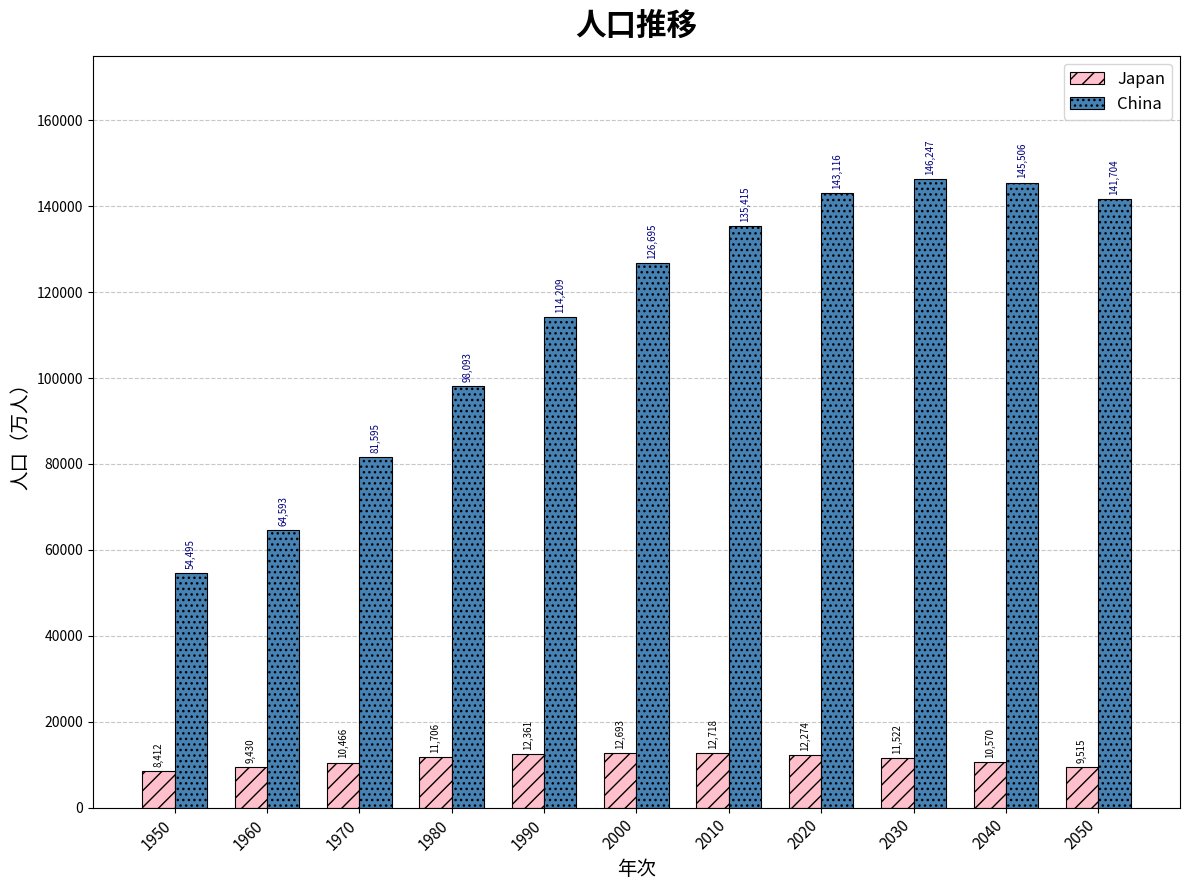

What is the greatest value displayed?

146246.8